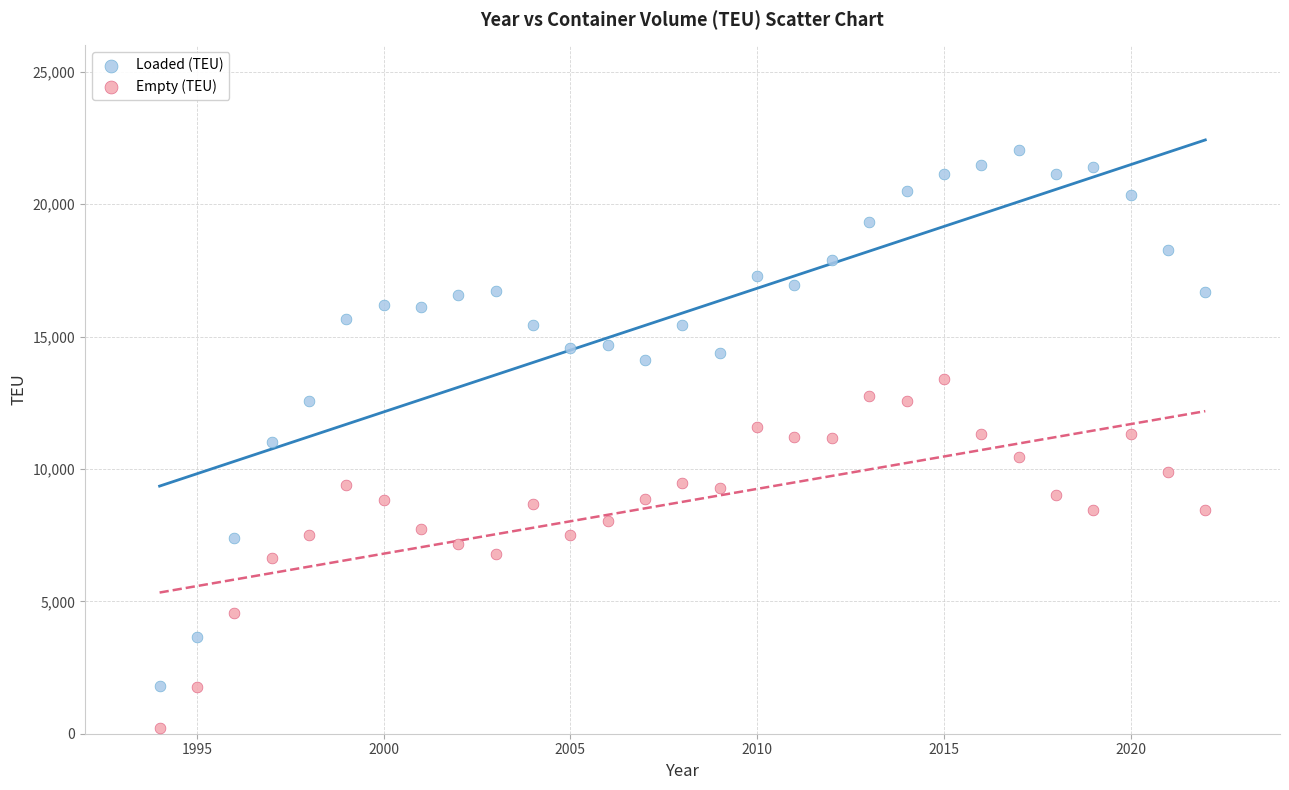

Which series has the largest Y range (max minus min)?

Loaded (TEU)